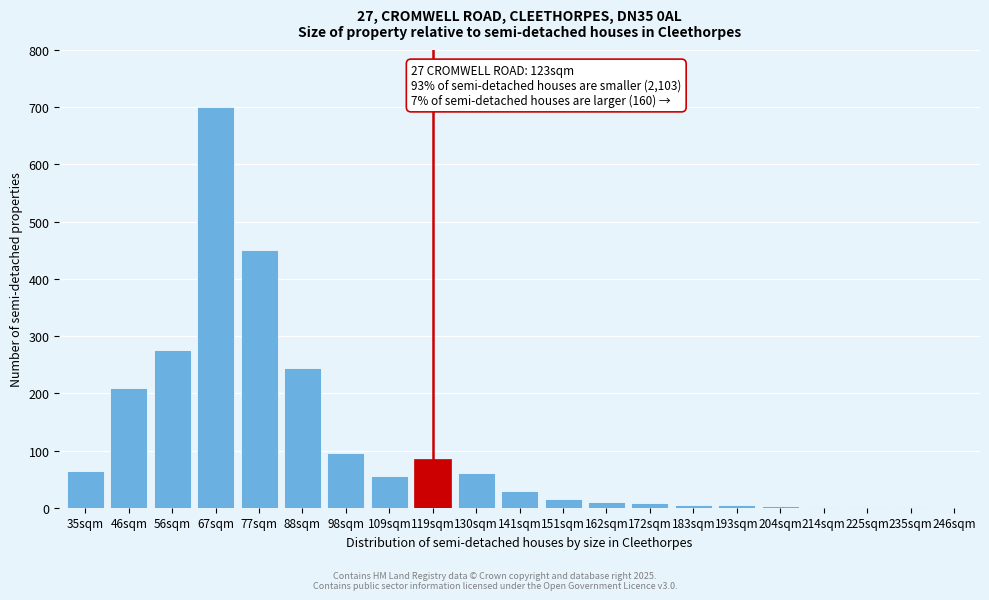

Where is the data nearest to the value 350?

56sqm